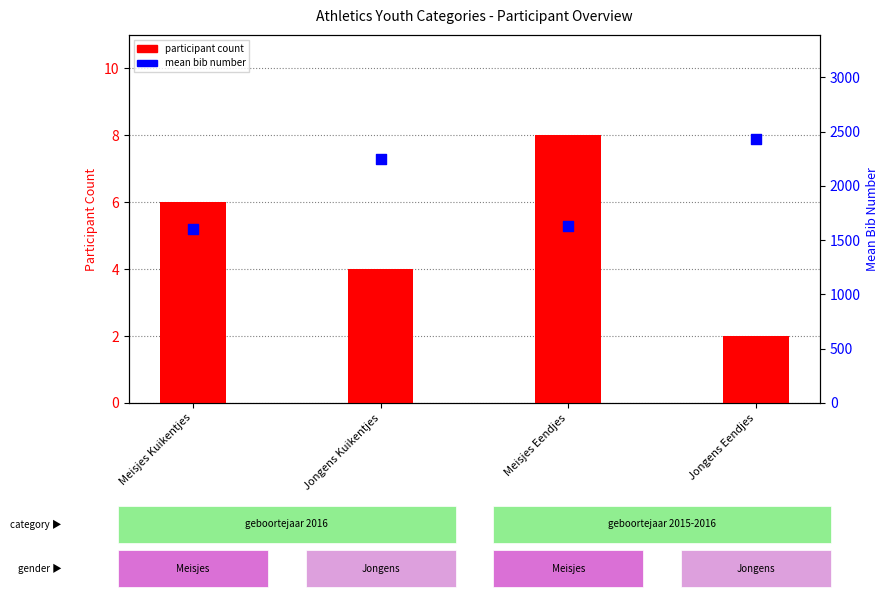

Which series reaches the minimum Y coordinate?

participant count